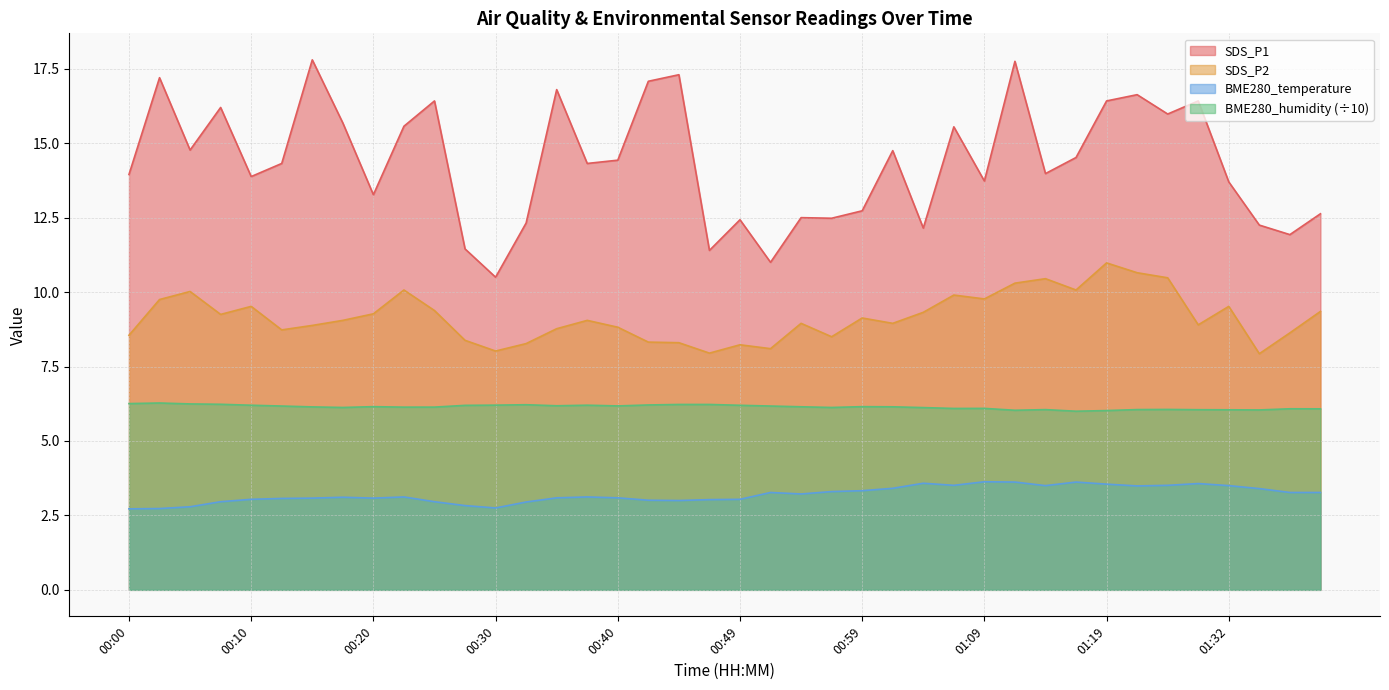

What is the total value across all series at 00:18?

34.0